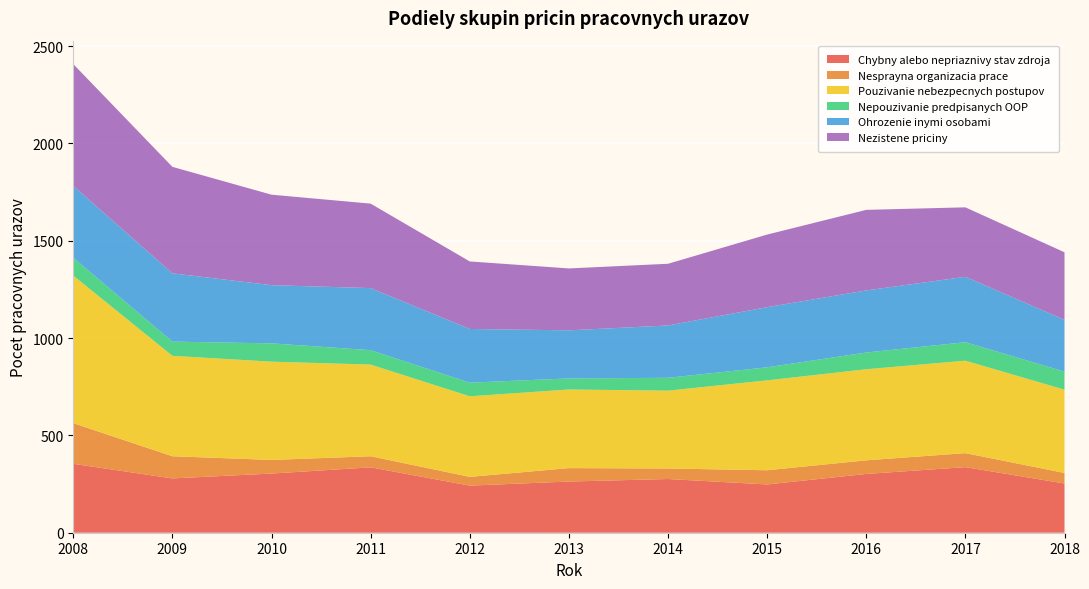

Reading right to left, extract all data points from this chart.

Chybny alebo nepriaznivy stav zdroja: 253	337	302	248	276	263	242	336	304	279	354
Nesprayna organizacia prace: 54	72	70	73	54	69	45	57	70	114	209
Pouzivanie nebezpecnych postupov: 428	475	468	462	400	404	414	471	505	516	758
Nepouzivanie predpisanych OOP: 93	95	86	67	66	57	70	74	94	73	92
Ohrozenie inymi osobami: 266	336	319	309	269	247	276	319	299	351	369
Nezistene priciny: 347	357	414	373	317	318	347	434	465	547	626